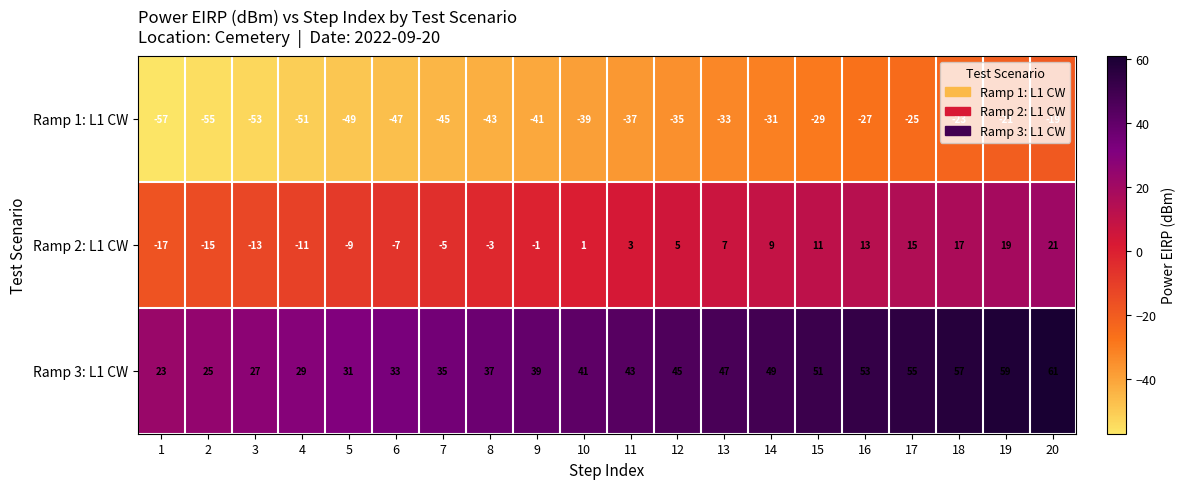

Which label corresponds to the largest value in the chart?

20